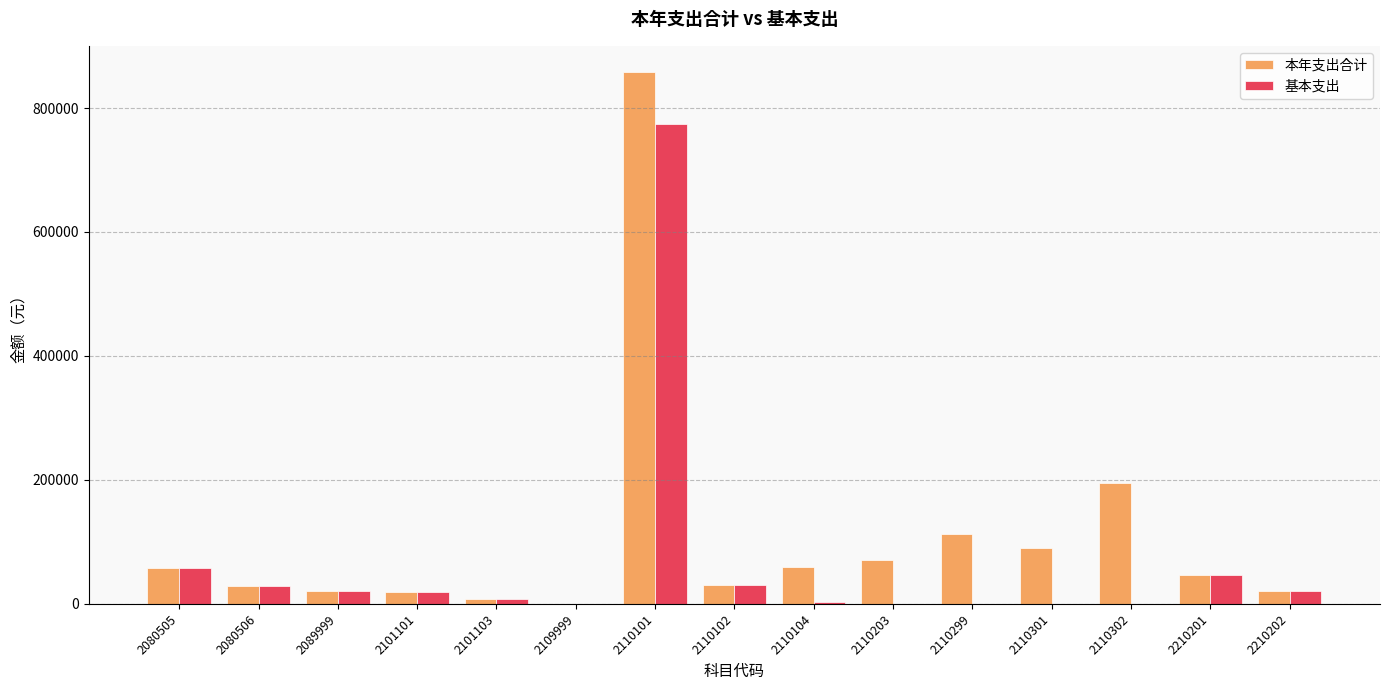

Is it true that 本年支出合计 equals 857482.9 at 2110101?

True